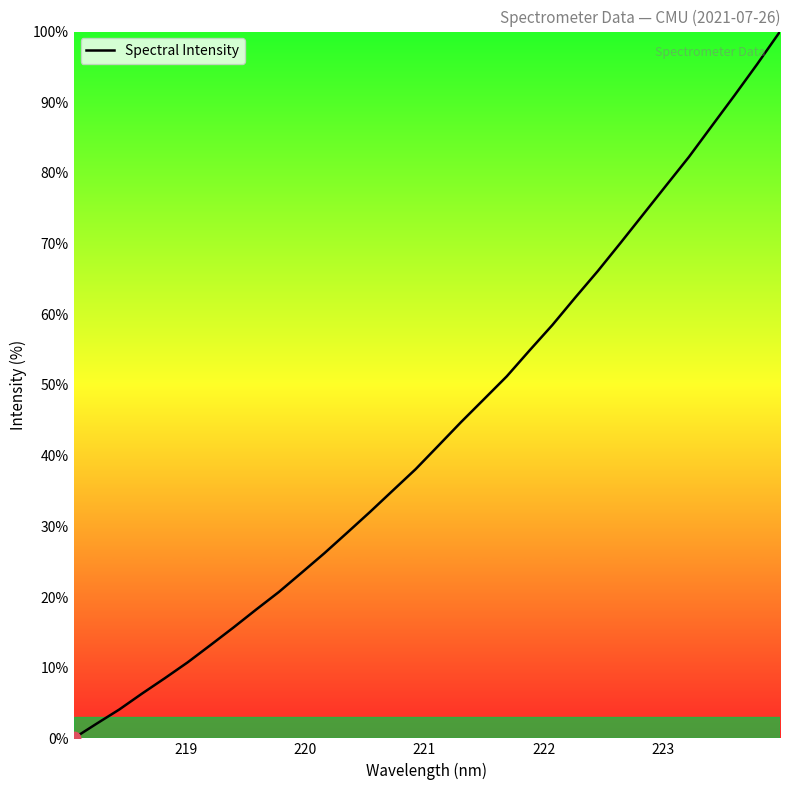

What is the difference between the maximum and minimum values?

100.0